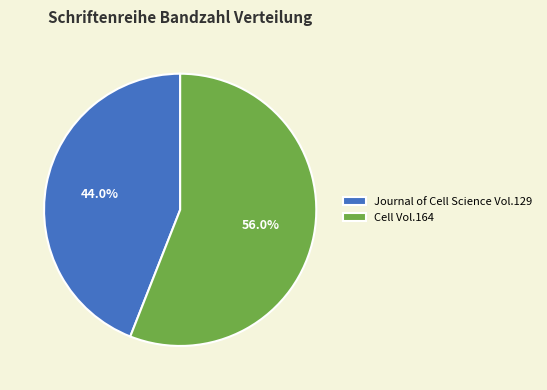

How many slices are in this pie chart?

2